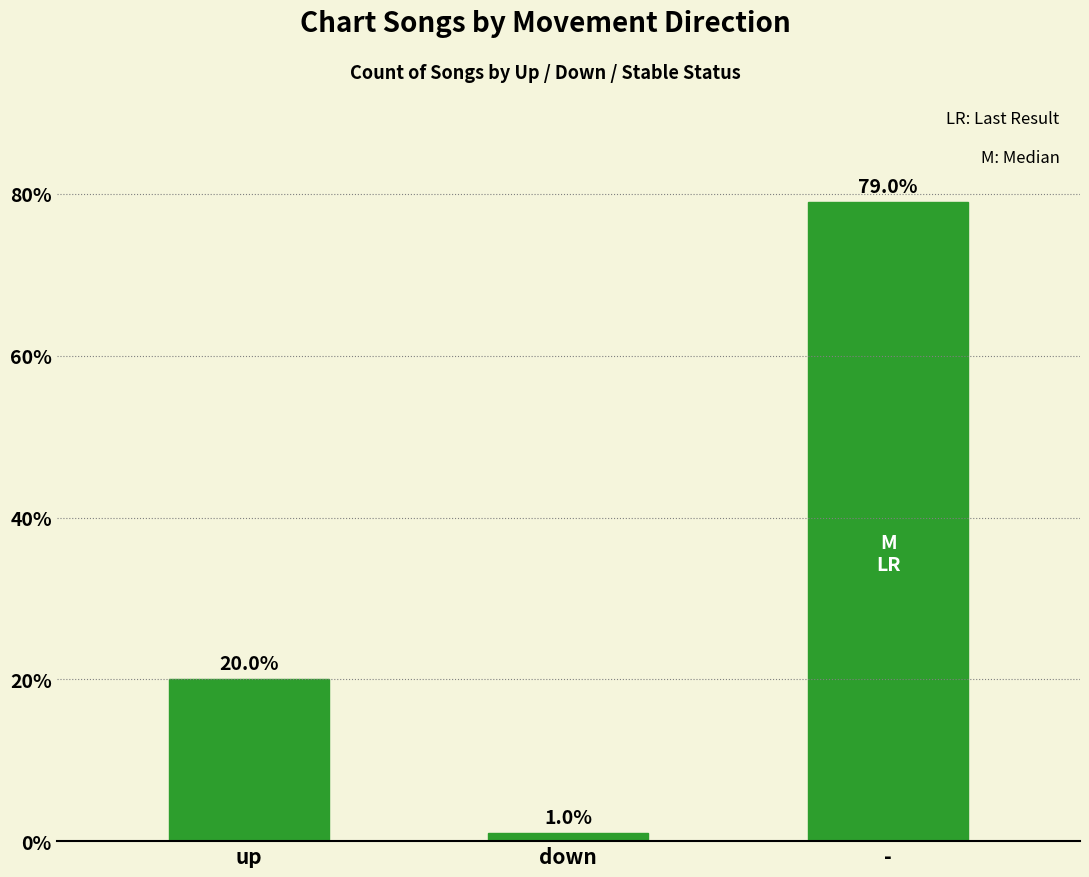

What is the average value?

33